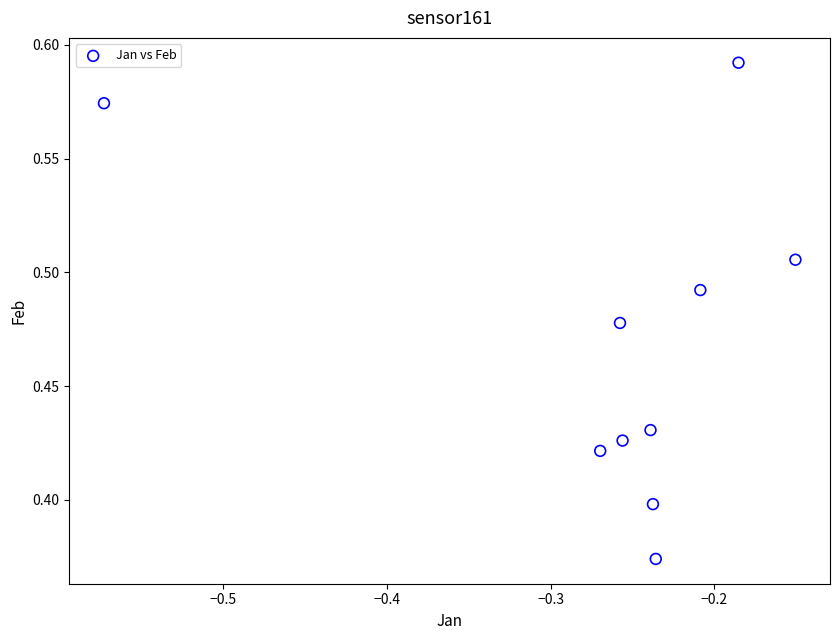

What is the average X value?

-0.3